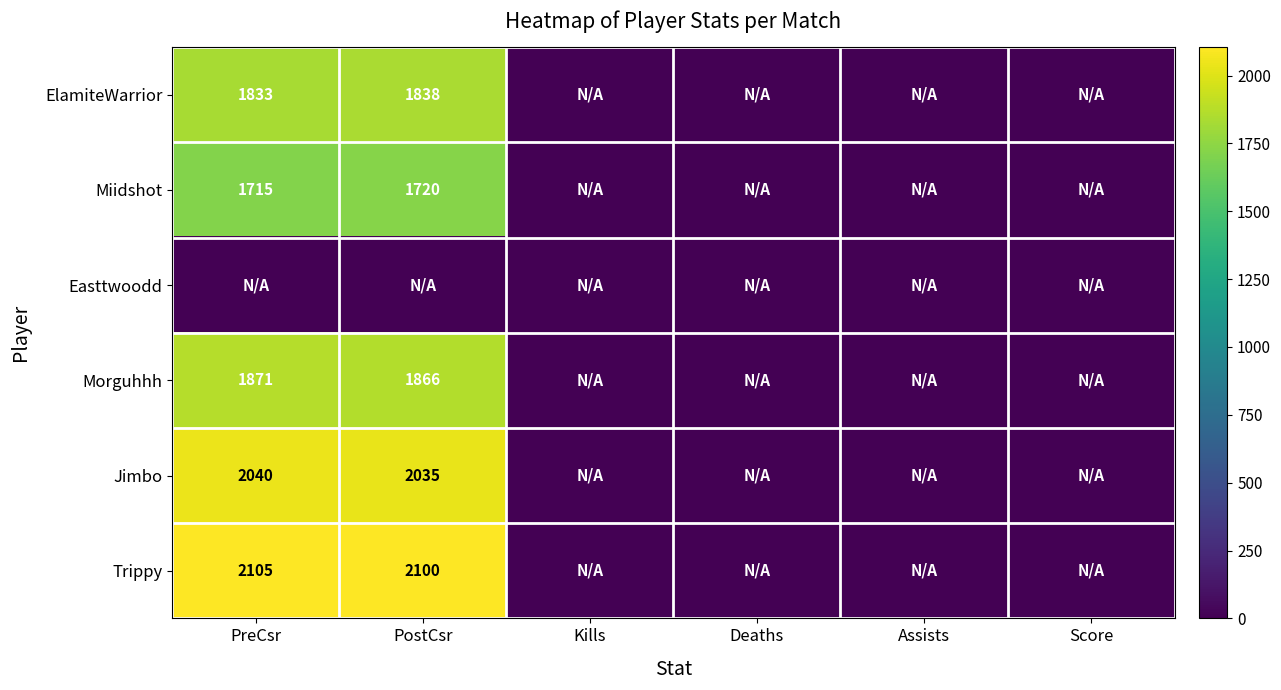

The value of Trippy at PostCsr is 2971. True or false?

False